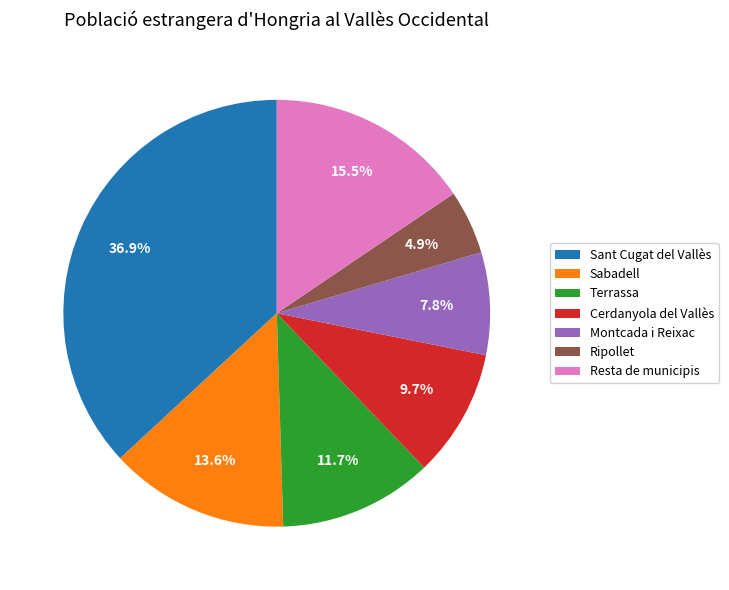

Which category has the biggest portion of the pie?

Sant Cugat del Vallès